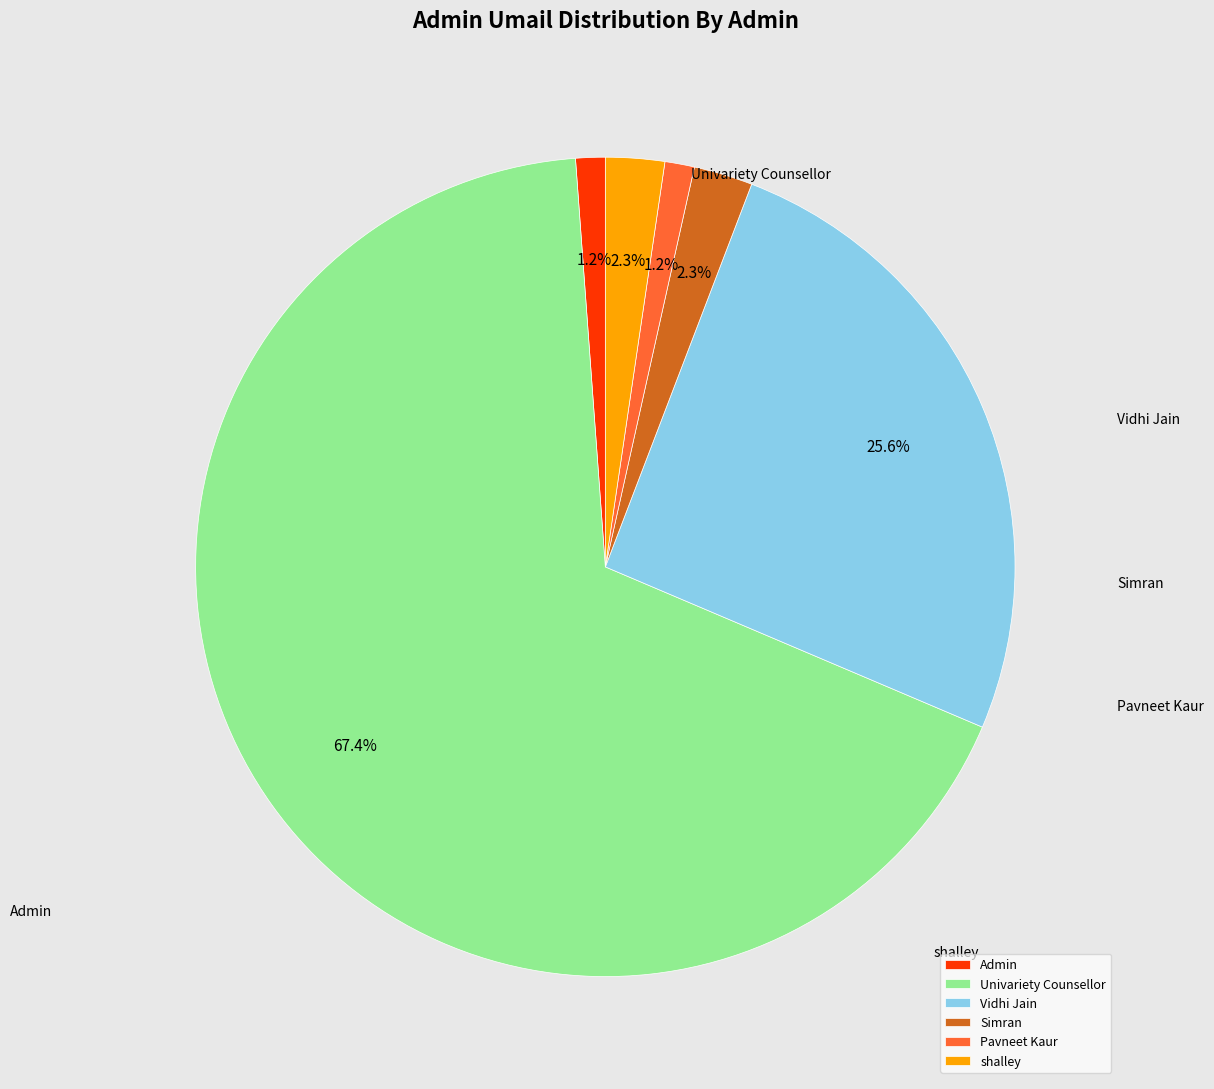

To the nearest percent, what percentage of the pie is Simran?

2%